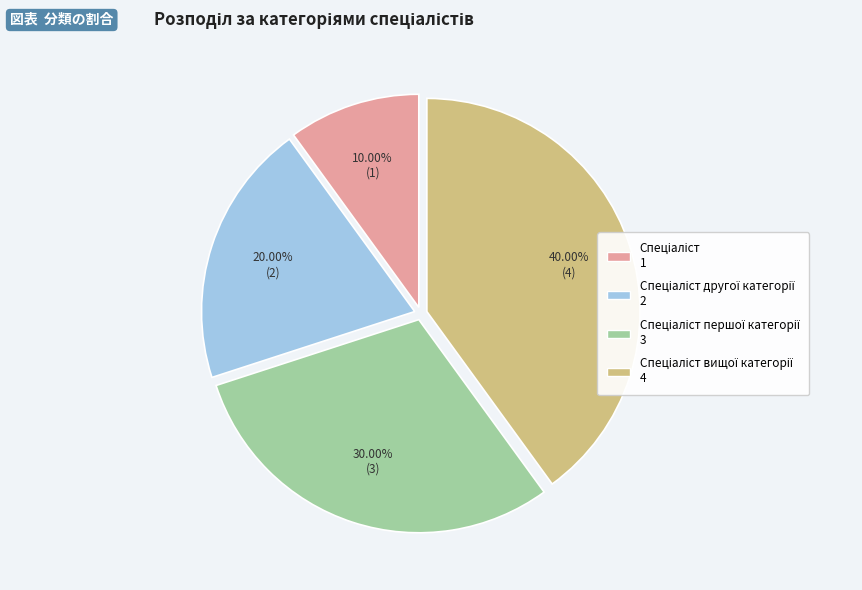

Is there any slice that represents more than half of the pie?

No